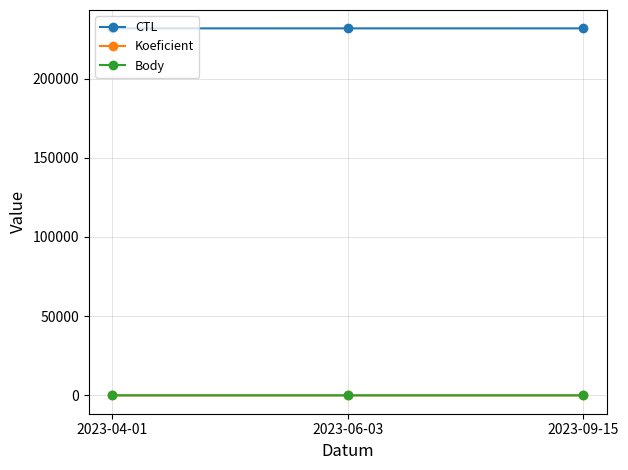

Which category has the lowest value across all series?

2023-04-01